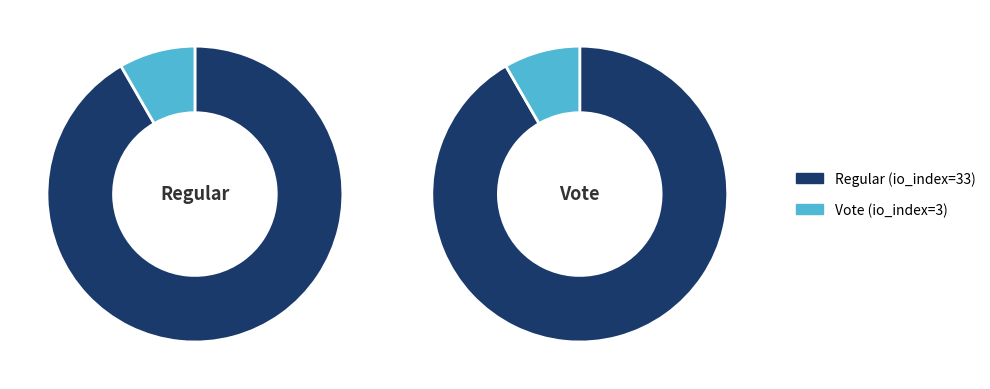

What percentage is NOT represented by Vote (io_index=3)?

91.7%